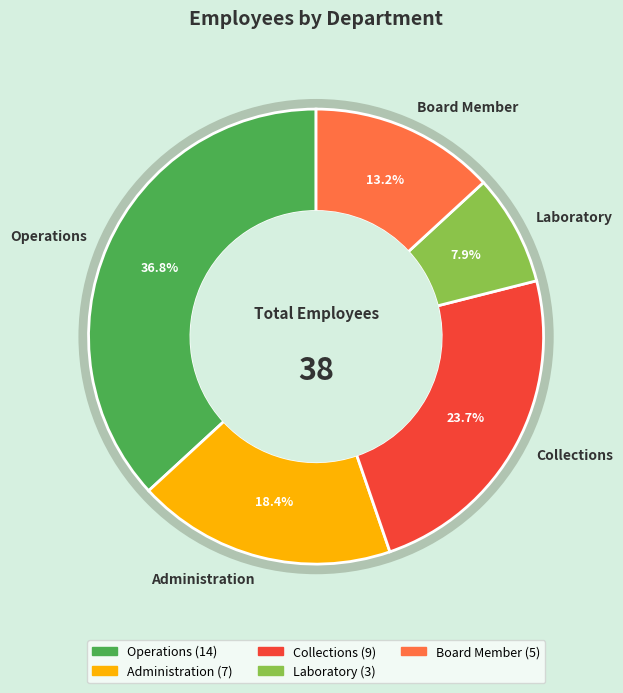

What is the total percentage of Laboratory and Operations?

44.7%